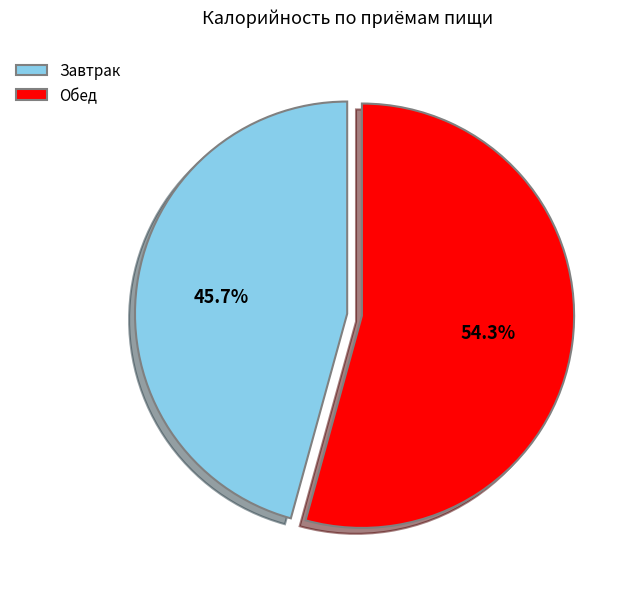

Is the sum of Обед and Завтрак greater than half?

Yes